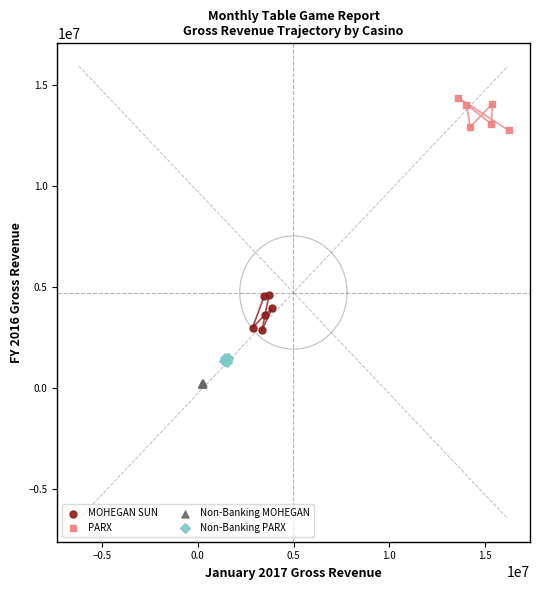

Which series contains the highest Y value?

PARX